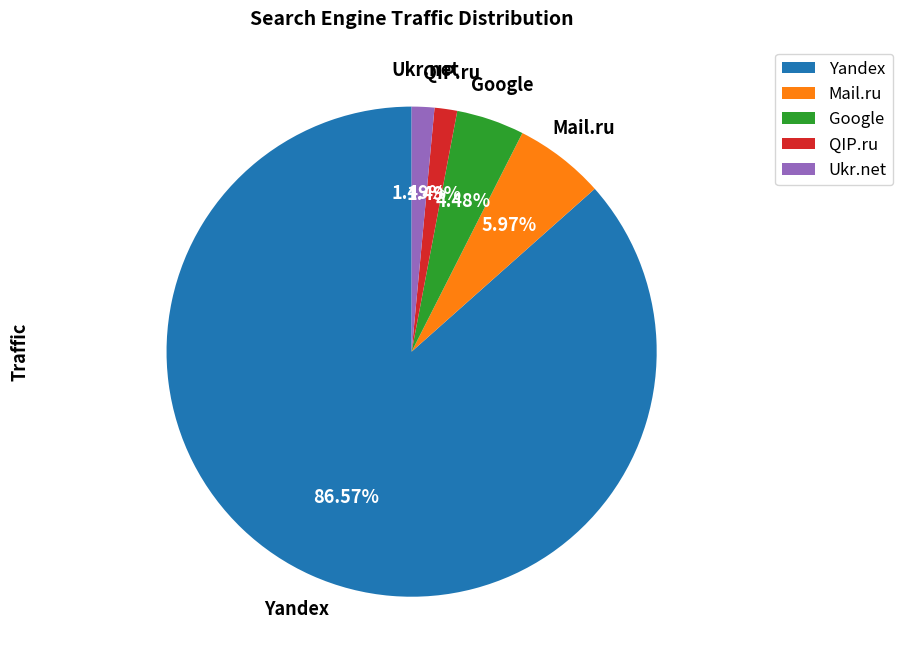

Does Yandex account for over 50% of the chart?

Yes